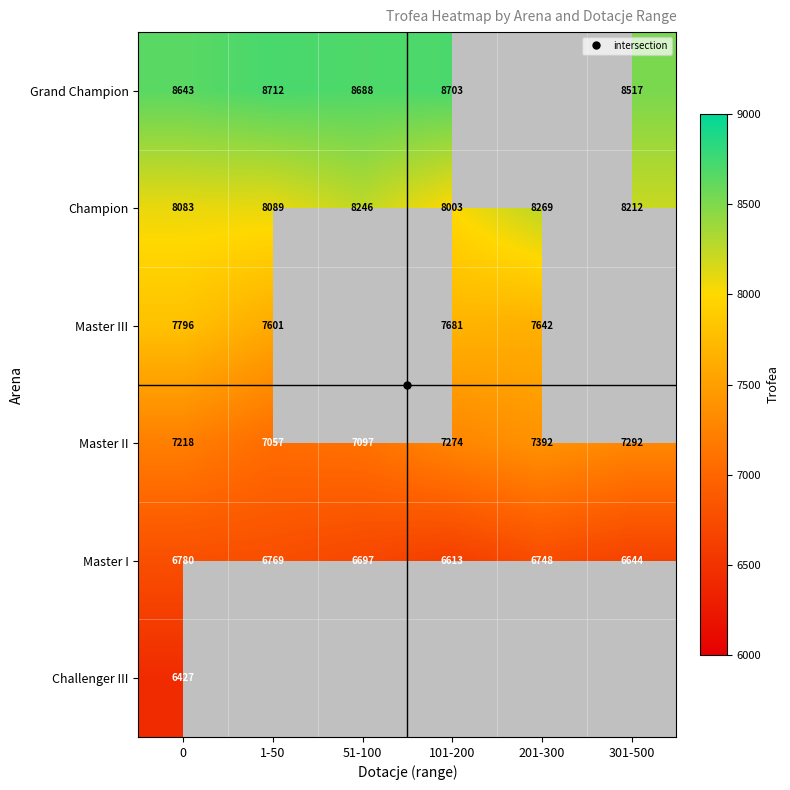

Is it true that Grand Champion equals 8703.0 at 101-200?

True